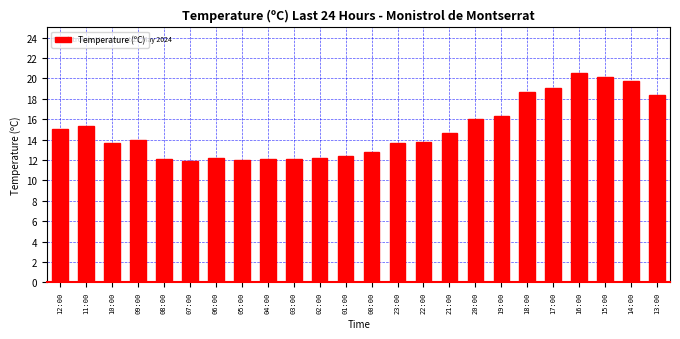

What is the minimum value shown in the chart?

11.9